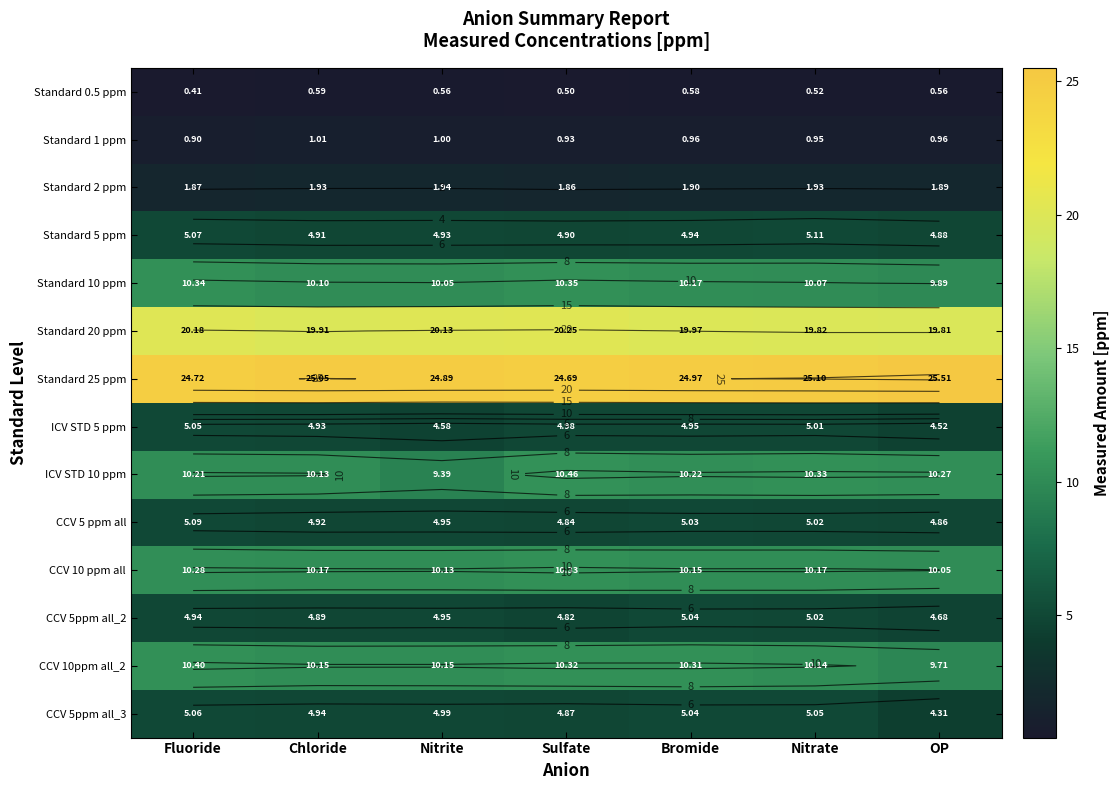

Is it true that Standard 25 ppm equals 24.7 at Sulfate?

True